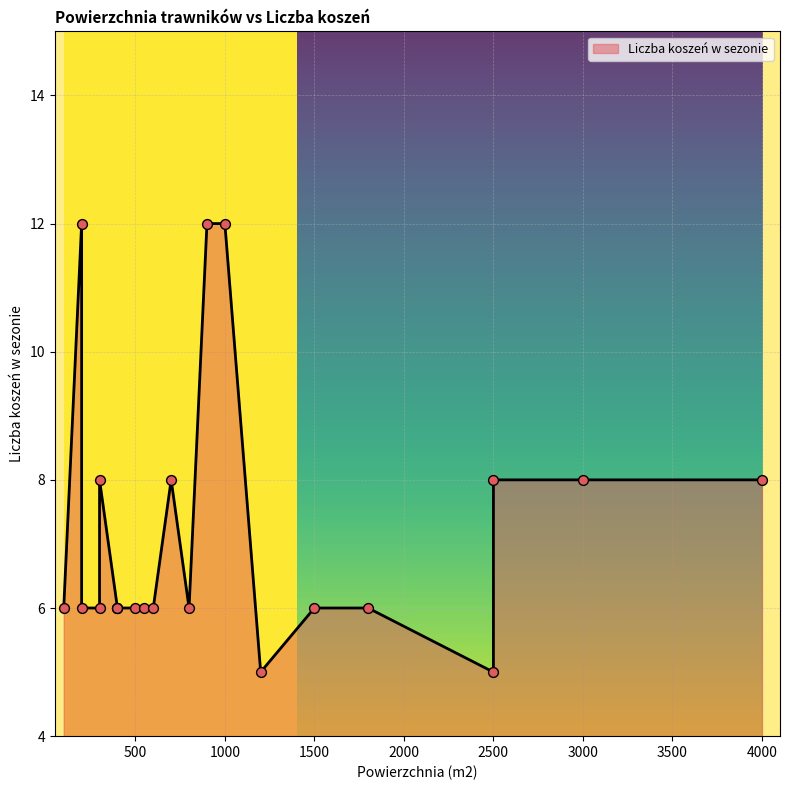

Which has a higher value, 200 or 1500?

200